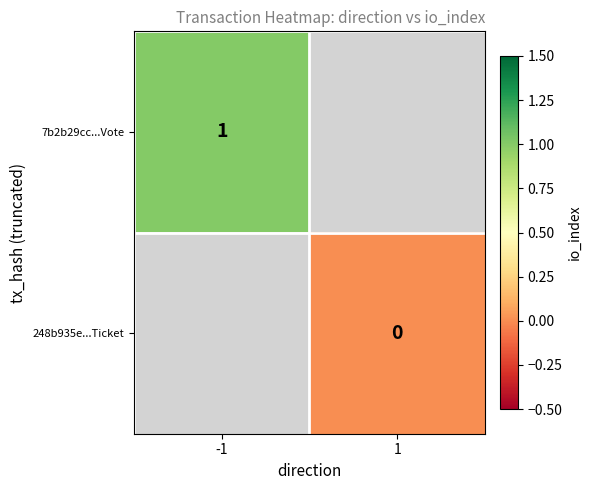

How many distinct data groups are displayed?

2